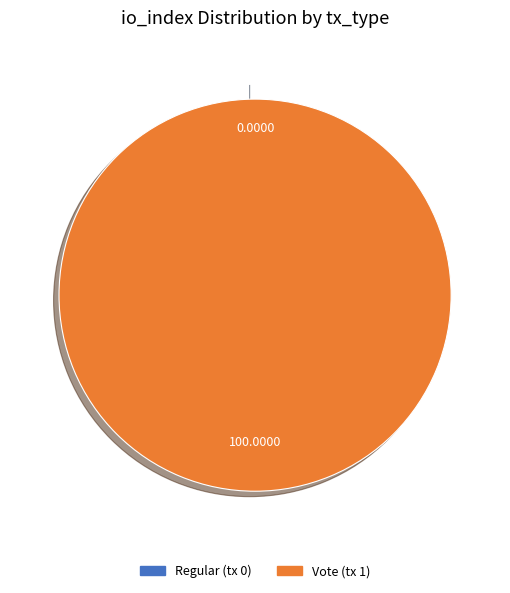

Which slice is the smallest?

Regular (tx 0)